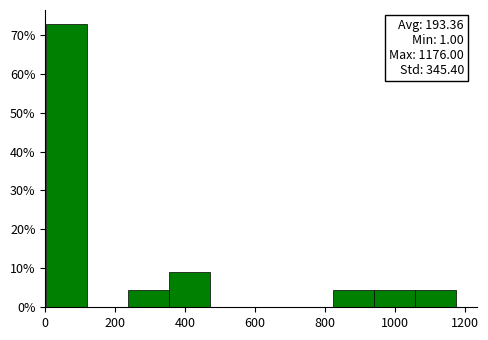

Which range on the x-axis has the tallest bar?

0 to 120